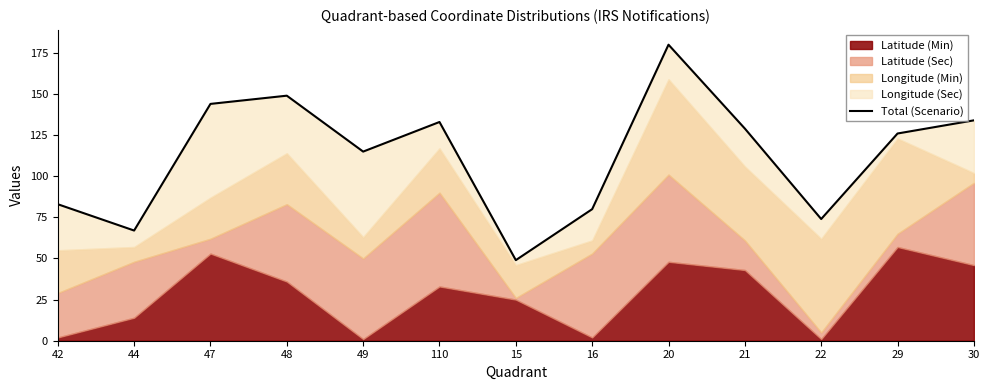

What is the value of the 11th point from the left?

74